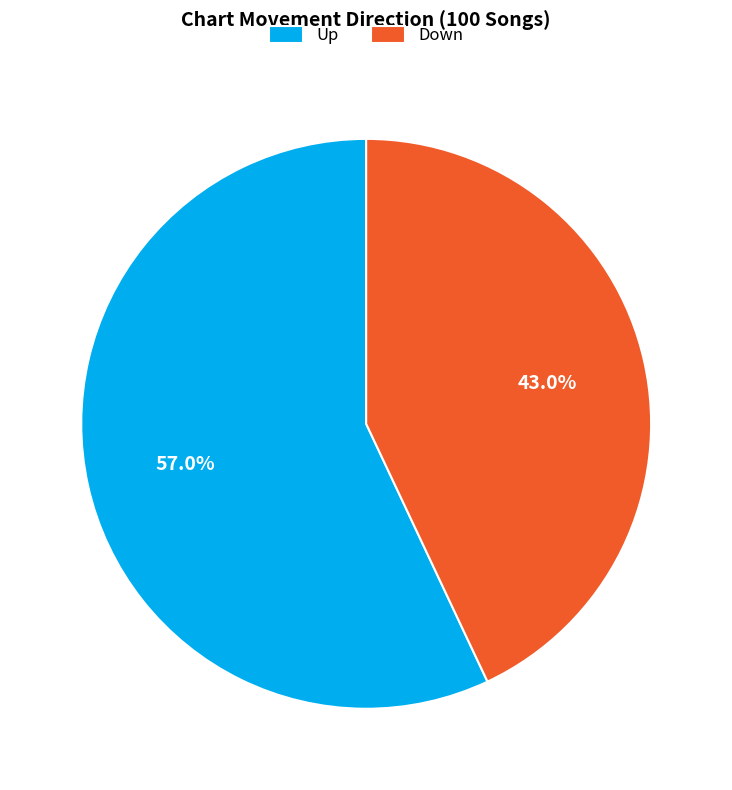

What is the ratio of the value at Down to the value at Up?

0.8